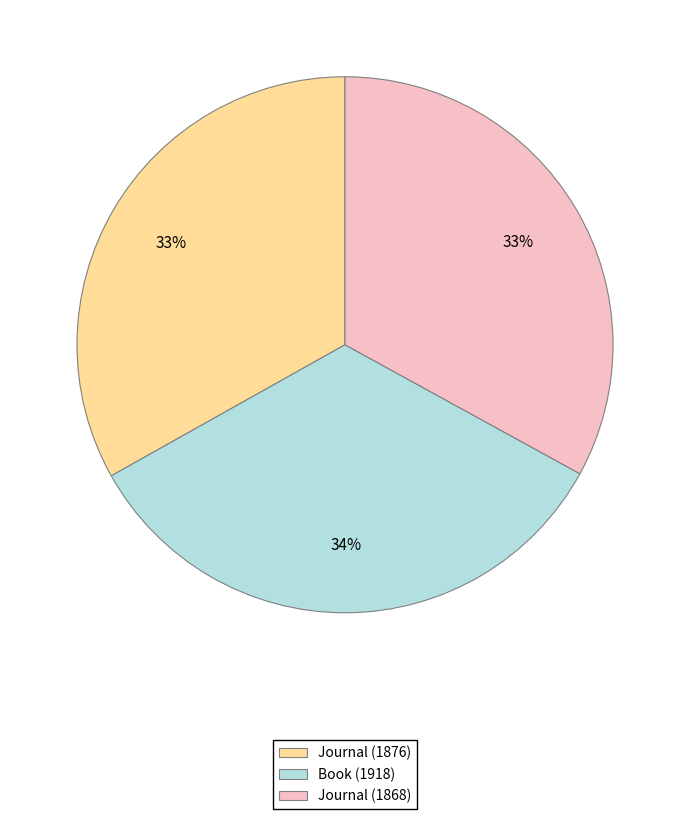

What percentage is the Journal (1876) slice, to the nearest percent?

33%